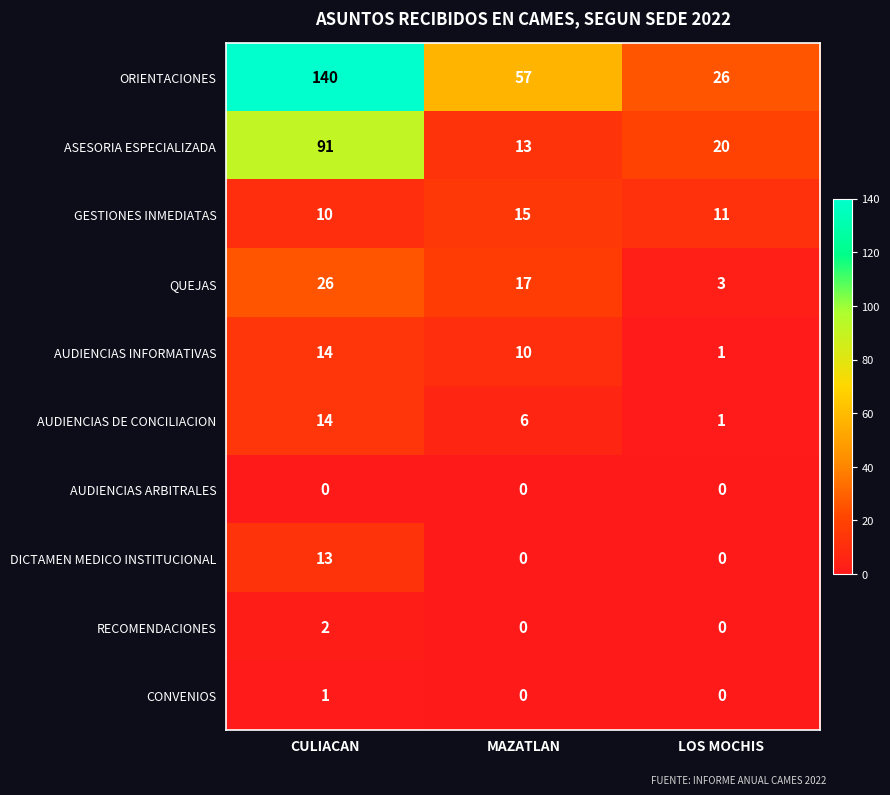

What is the spread (max minus min) of values at CULIACAN?

140